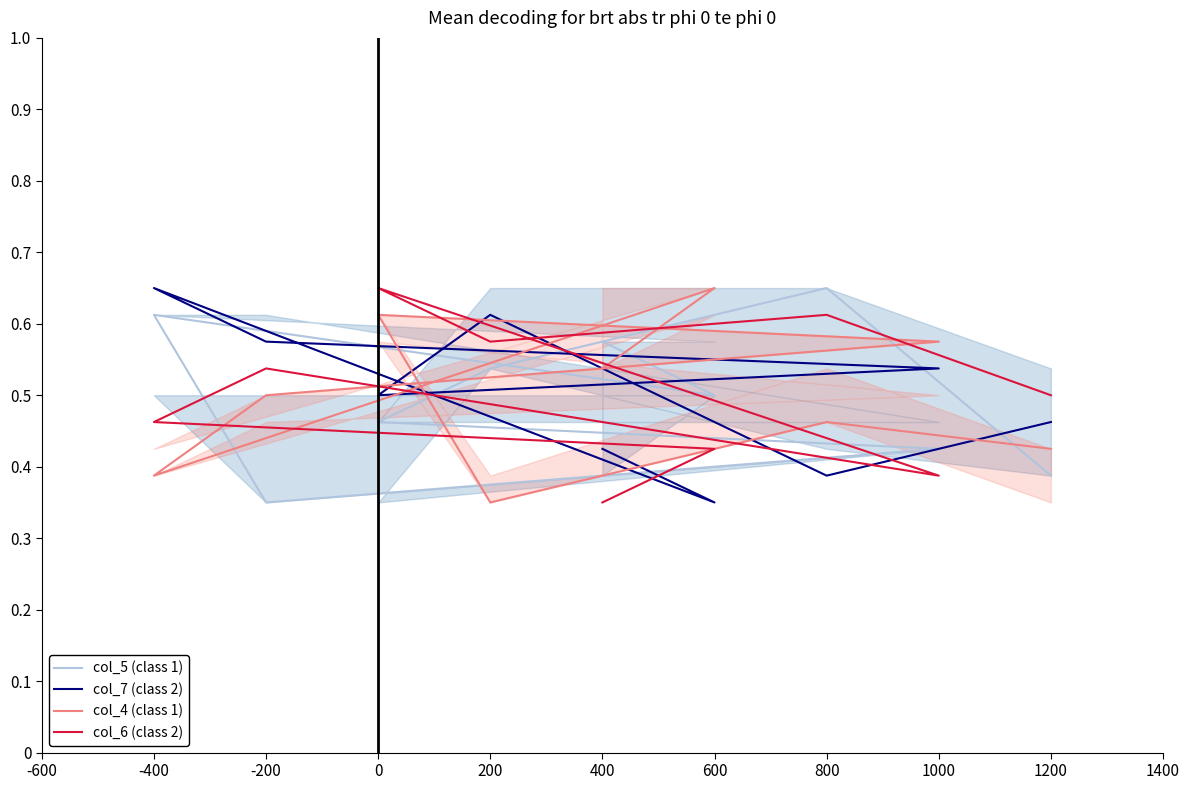

At how many categories does at least one series exceed 0?

9